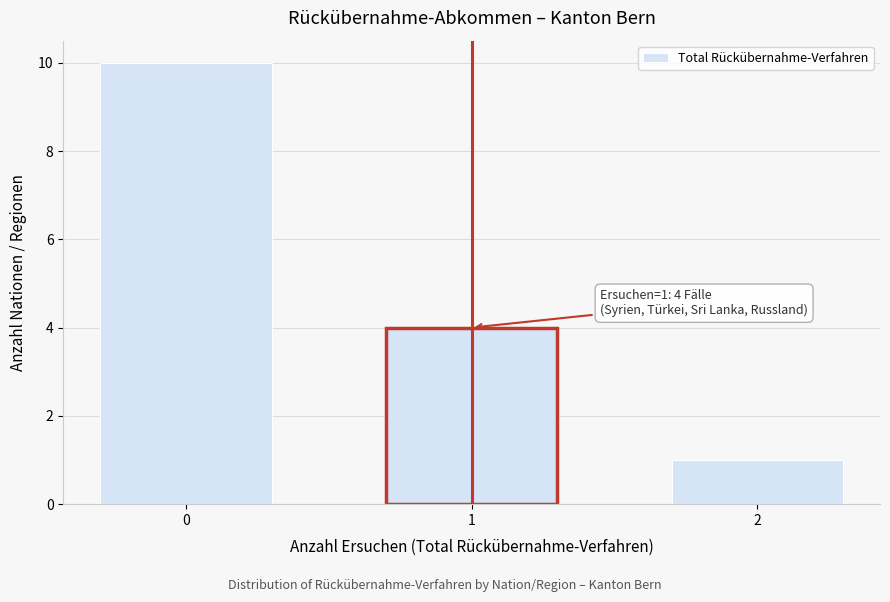

Reading right to left, list all the values displayed in this chart.

1	4	10